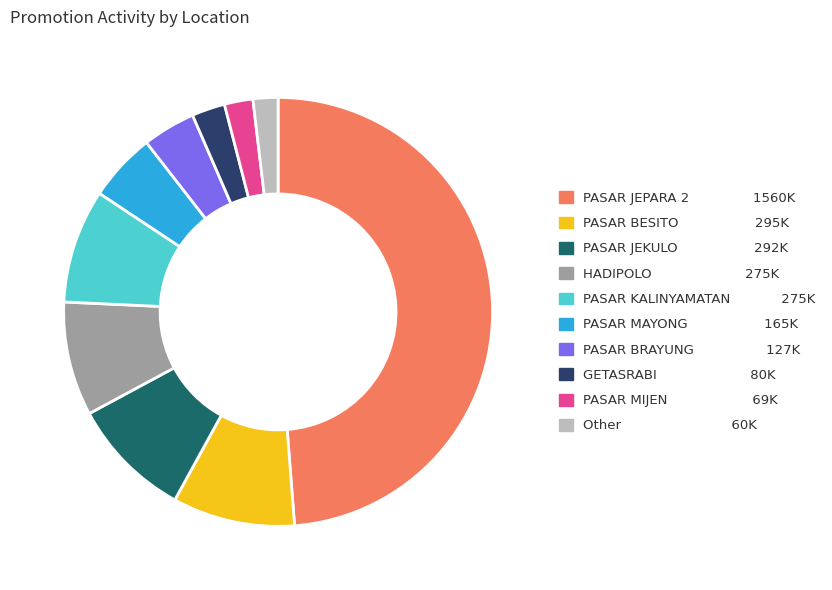

Count the number of slices in the pie.

10